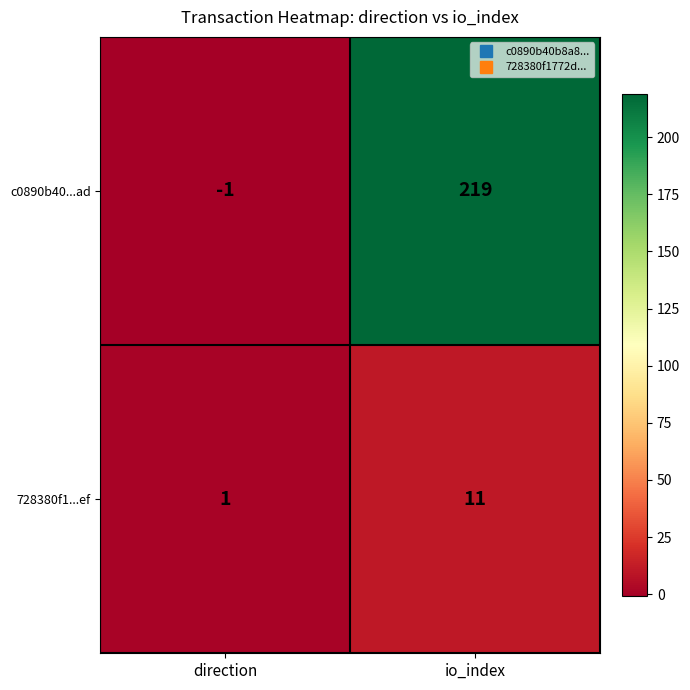

At which label is c0890b40...ad closest to 109?

direction